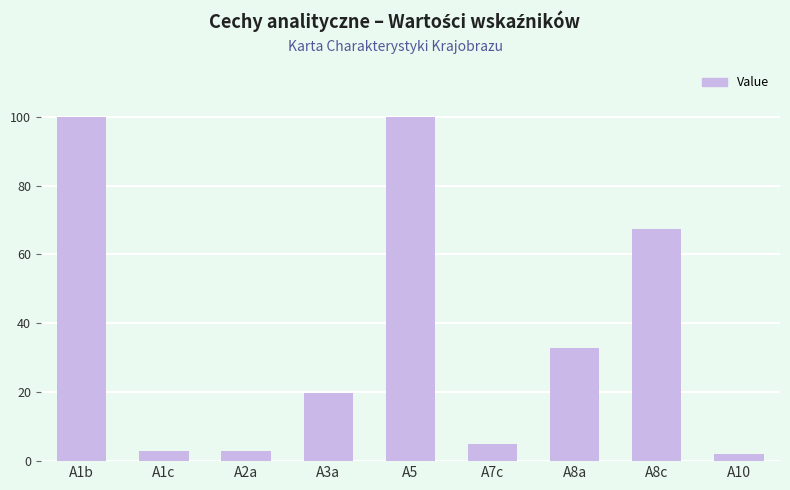

Are the bars horizontal?

No